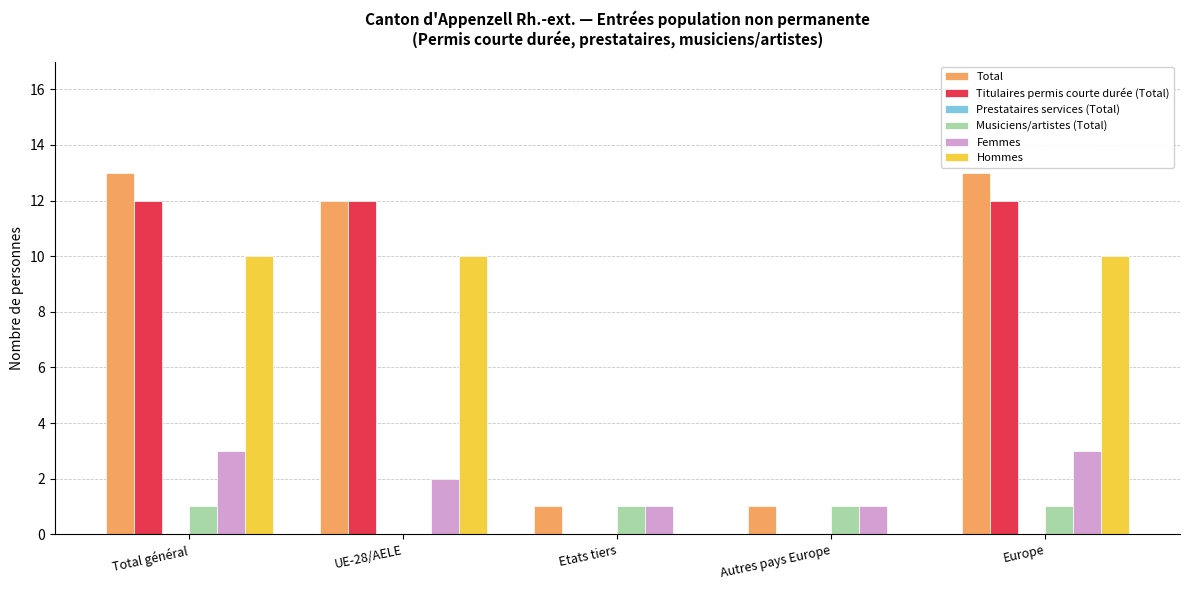

What is the average value of the Titulaires permis courte durée (Total) series?

7